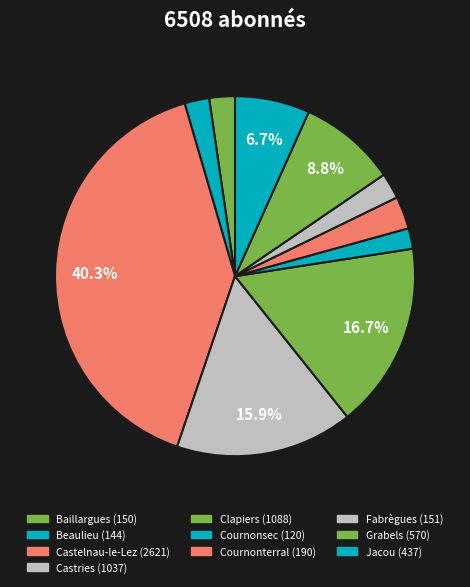

Approximately how many times larger is the value at Castries compared to Clapiers?

1.0